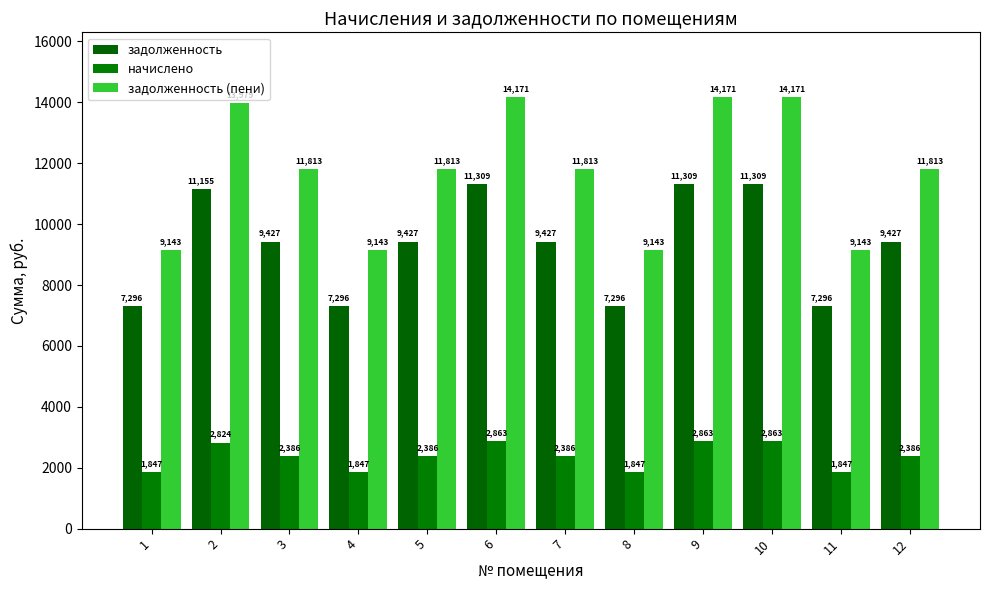

The value of начислено at 4 is 1846.8. True or false?

True